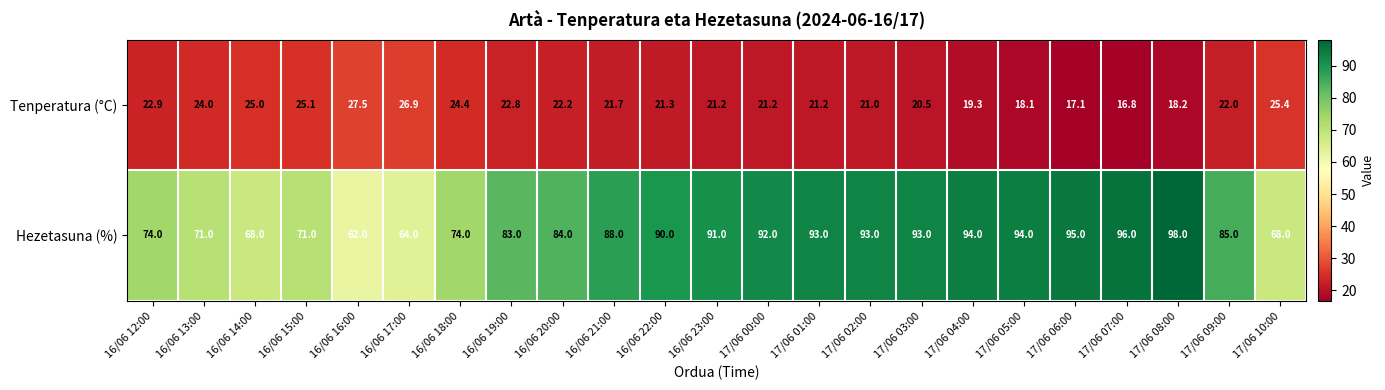

At which category is the sum across all series the highest?

17/06 08:00